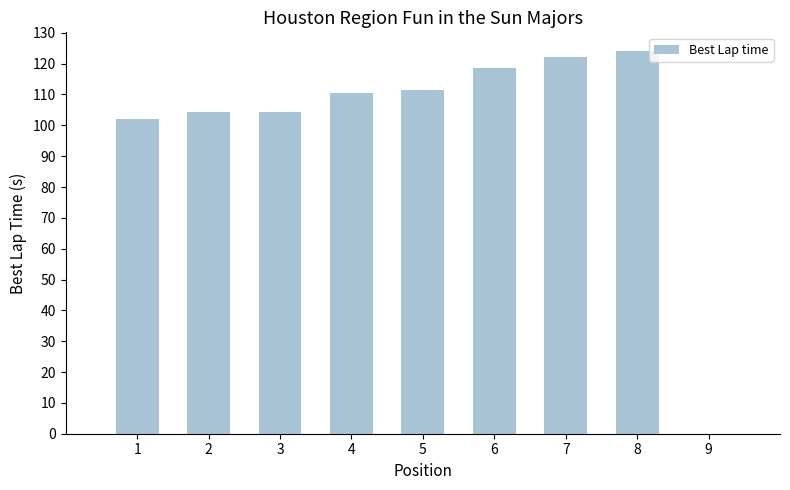

How many data points are less than 111?

4